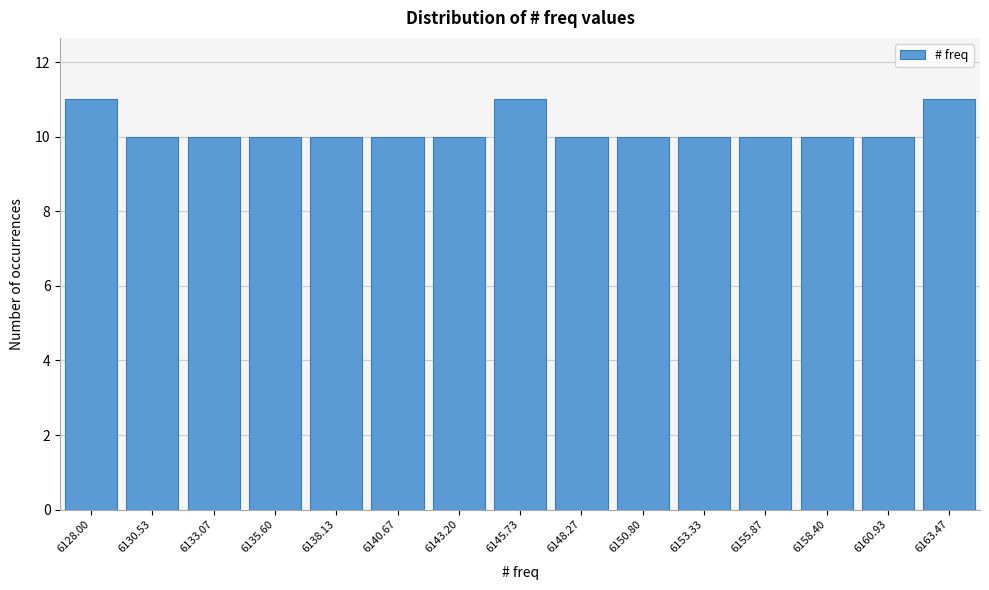

Reading left to right, what are all the values shown in this chart?

11	10	10	10	10	10	10	11	10	10	10	10	10	10	11